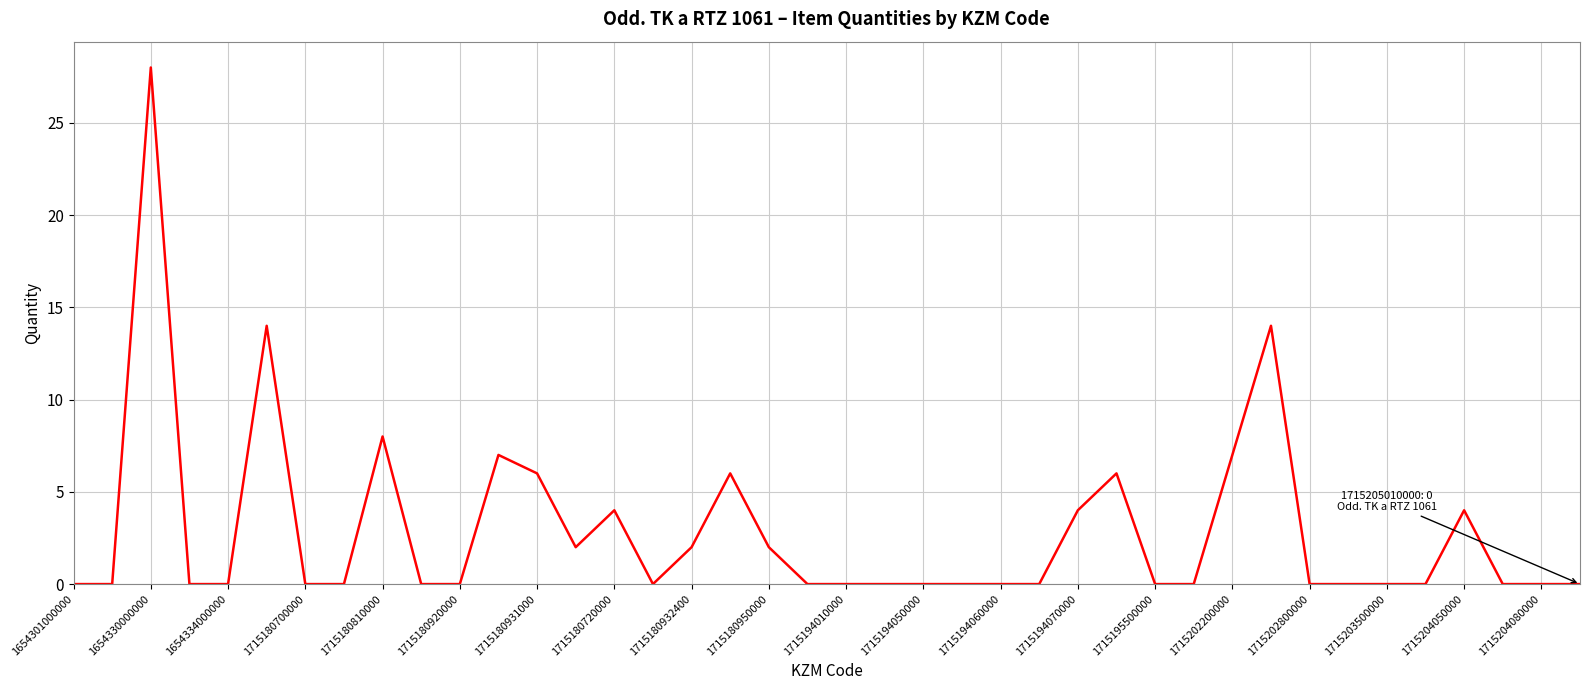

What is the difference between the maximum and minimum values?

28